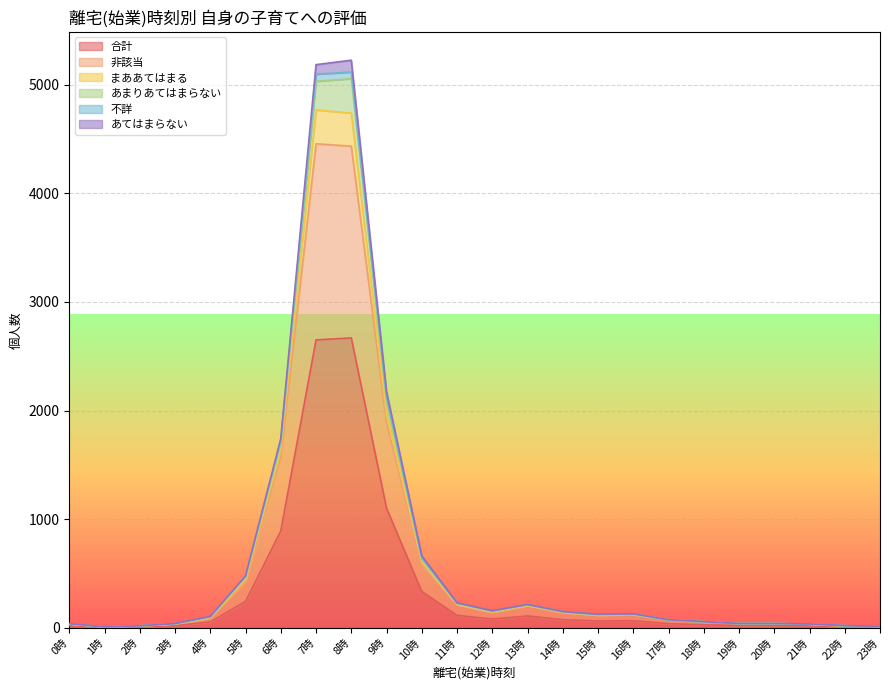

What is the difference between the highest and lowest values at 10時?

327